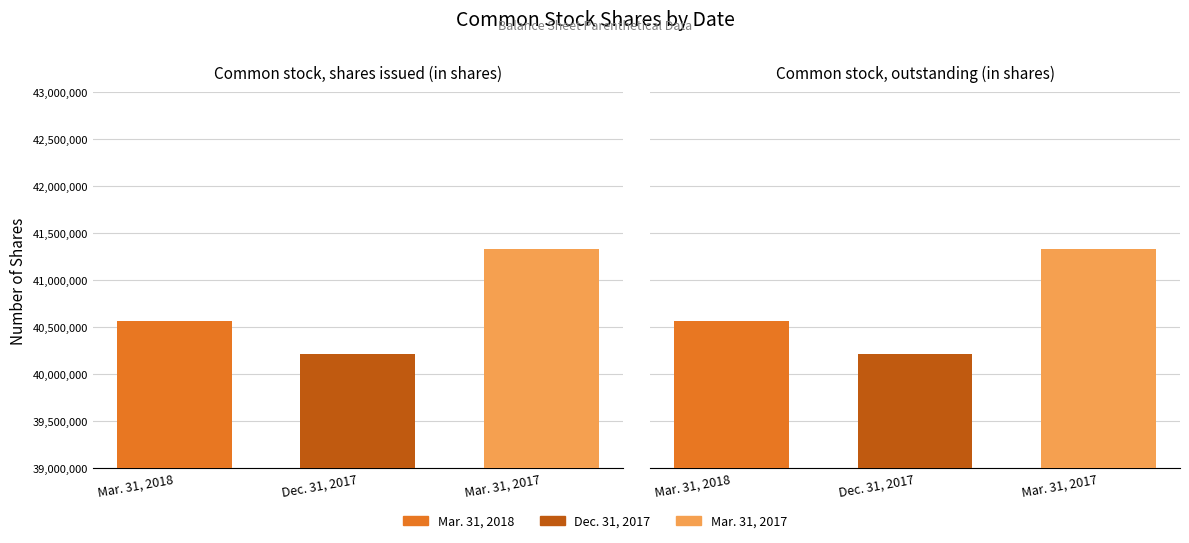

How many data points does each series have?

2